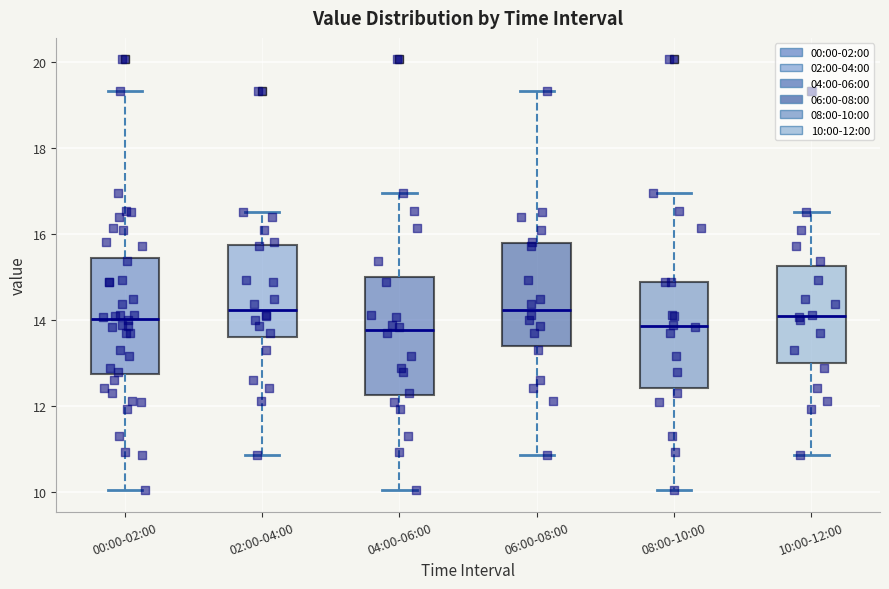

Reading left to right, read every box against the y-axis: the position of its median line, the range the box covers, and the ends of its whiskers. The values are not printed on the chart, so give them approximately, as read against the axis.

00:00-02:00: median 14.0, box 12.8 to 15.4, whiskers 10.0 to 19.4
02:00-04:00: median 14.2, box 13.6 to 15.8, whiskers 10.8 to 16.6
04:00-06:00: median 13.8, box 12.2 to 15.0, whiskers 10.0 to 17.0
06:00-08:00: median 14.2, box 13.4 to 15.8, whiskers 10.8 to 19.4
08:00-10:00: median 13.8, box 12.4 to 15.0, whiskers 10.0 to 17.0
10:00-12:00: median 14.2, box 13.0 to 15.2, whiskers 10.8 to 16.6